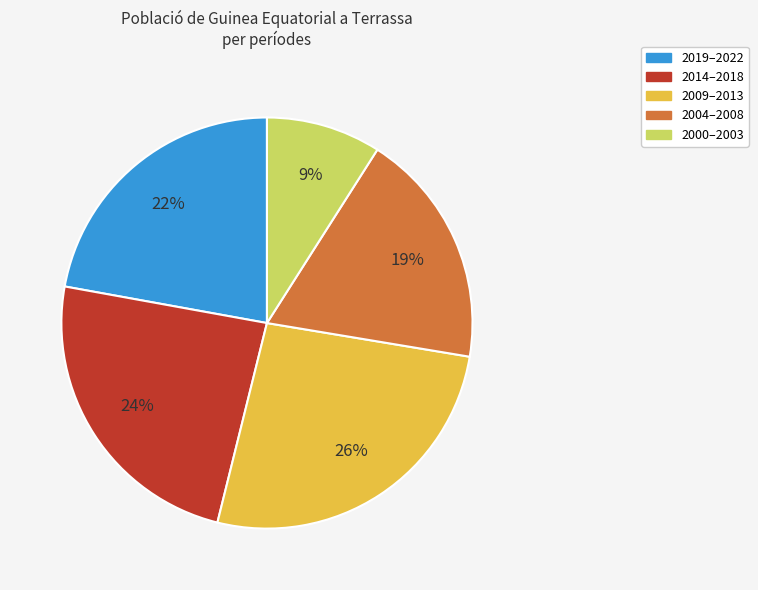

Does any single category account for the majority?

No